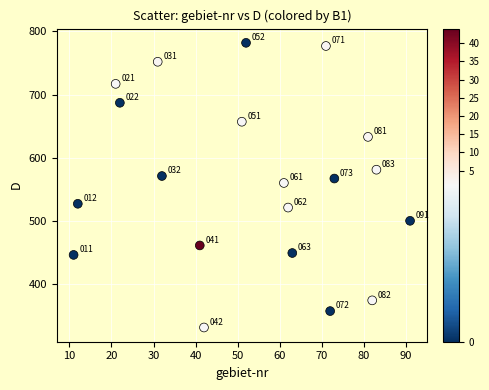

What Y value in the scatter plot is closest to 556?

560